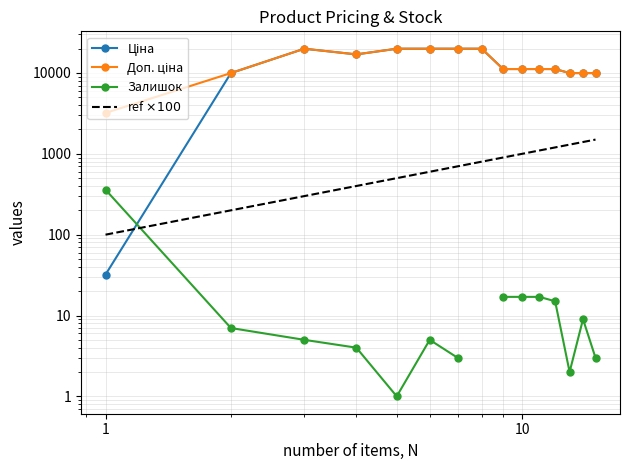

What is the difference between the second highest and second lowest values in the Ціна series?

9989.2